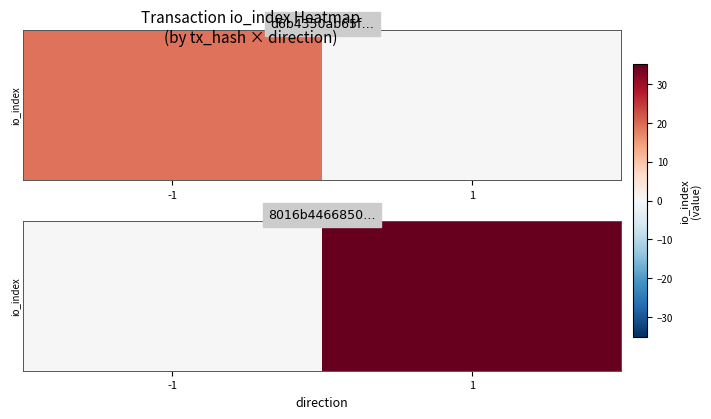

What is the maximum value shown in the chart?

35